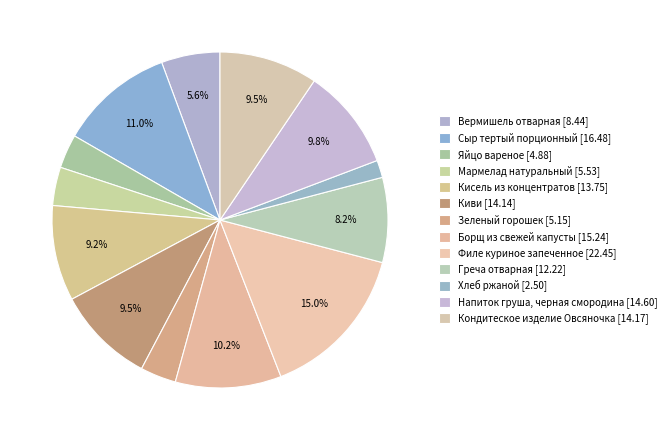

What is the change in value from Вермишель отварная to Зеленый горошек?

-3.3